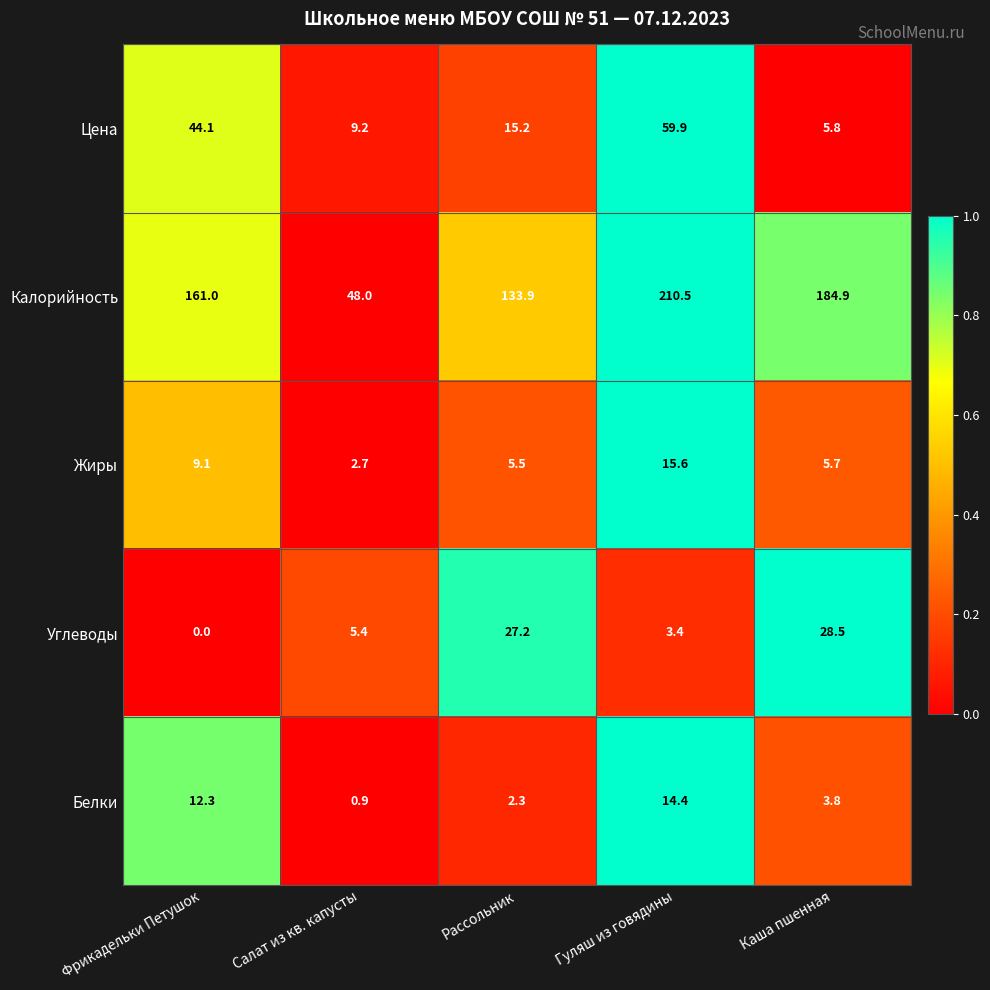

Reading left to right, list all the values displayed in this chart.

Цена: Фрикадельки Петушок=44.1	Салат из кв. капусты=9.2	Рассольник=15.2	Гуляш из говядины=59.9	Каша пшенная=5.8
Калорийность: Фрикадельки Петушок=161.0	Салат из кв. капусты=48.0	Рассольник=133.9	Гуляш из говядины=210.5	Каша пшенная=184.9
Жиры: Фрикадельки Петушок=9.1	Салат из кв. капусты=2.7	Рассольник=5.5	Гуляш из говядины=15.6	Каша пшенная=5.7
Углеводы: Фрикадельки Петушок=0.0	Салат из кв. капусты=5.4	Рассольник=27.2	Гуляш из говядины=3.4	Каша пшенная=28.5
Белки: Фрикадельки Петушок=12.3	Салат из кв. капусты=0.9	Рассольник=2.3	Гуляш из говядины=14.4	Каша пшенная=3.8